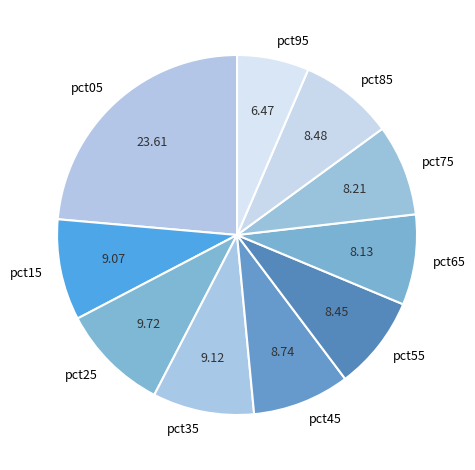

Does pct55 represent more than half of the total?

No